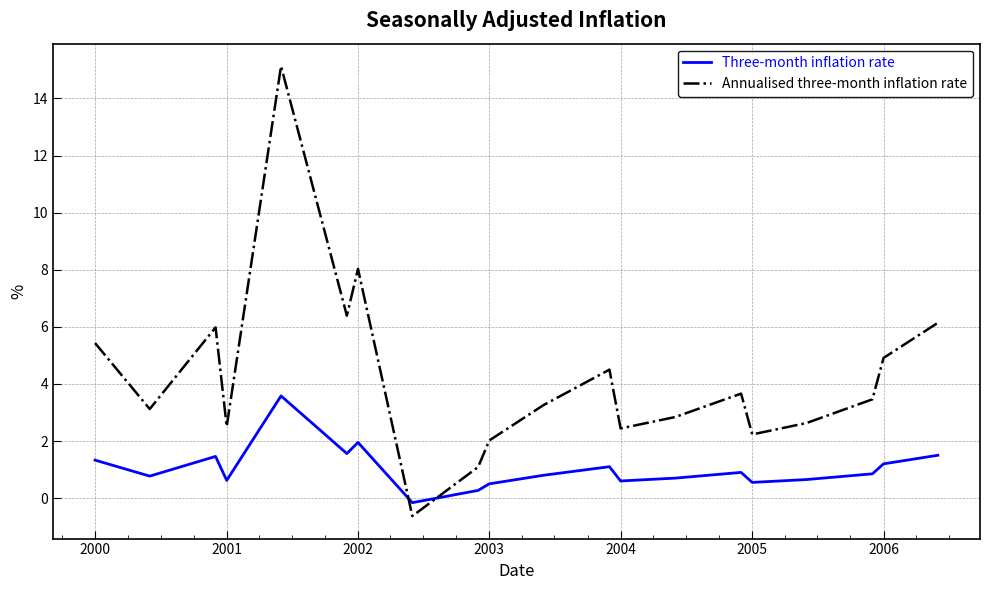

List the series in order of their peak value, lowest first.

Three-month inflation rate, Annualised three-month inflation rate